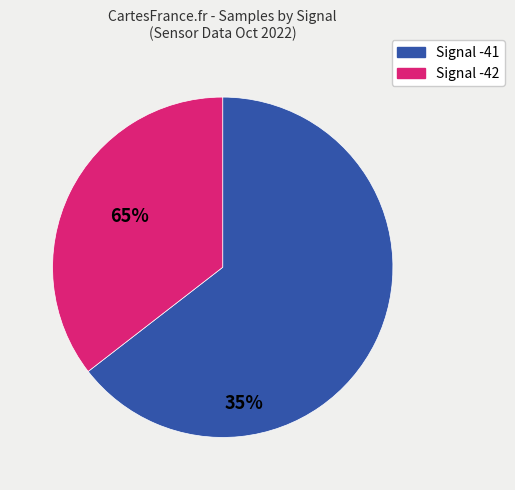

Does any single category account for the majority?

Yes